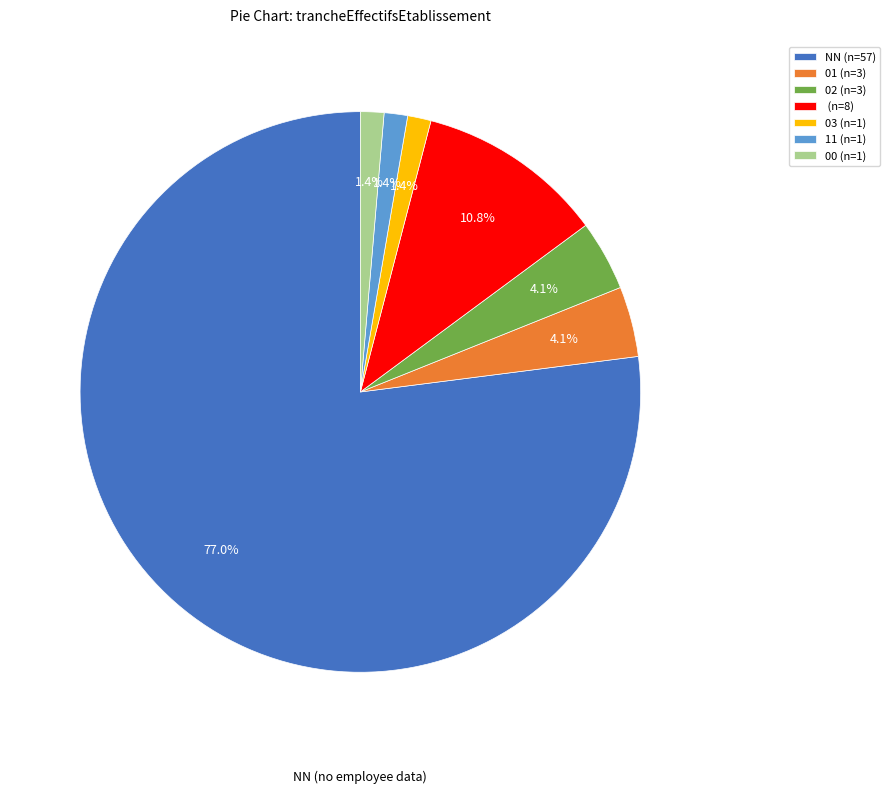

Between NN (n=57) and 01 (n=3), which is larger?

NN (n=57)